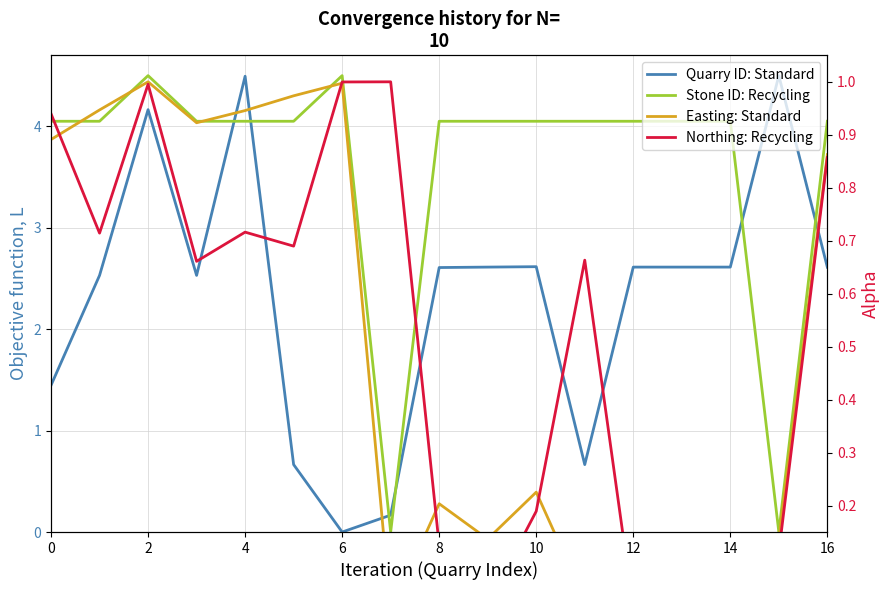

What is the difference between the highest and lowest values at 14?

1.0